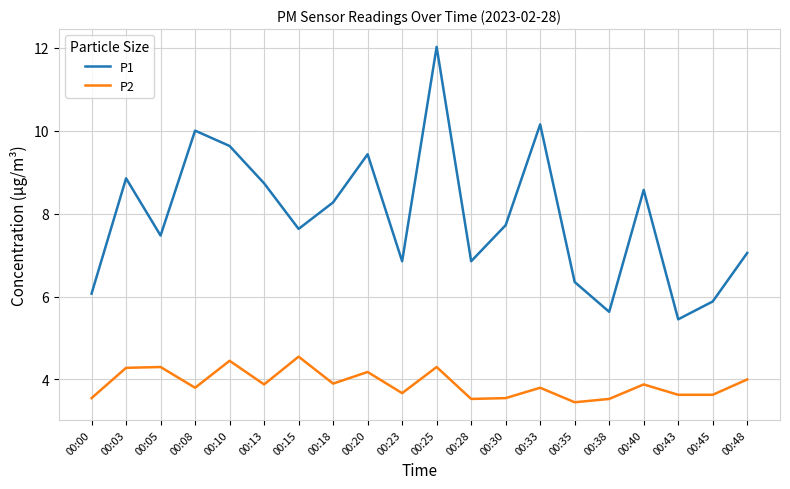

True or false: P1 and P2 intersect in this chart.

False